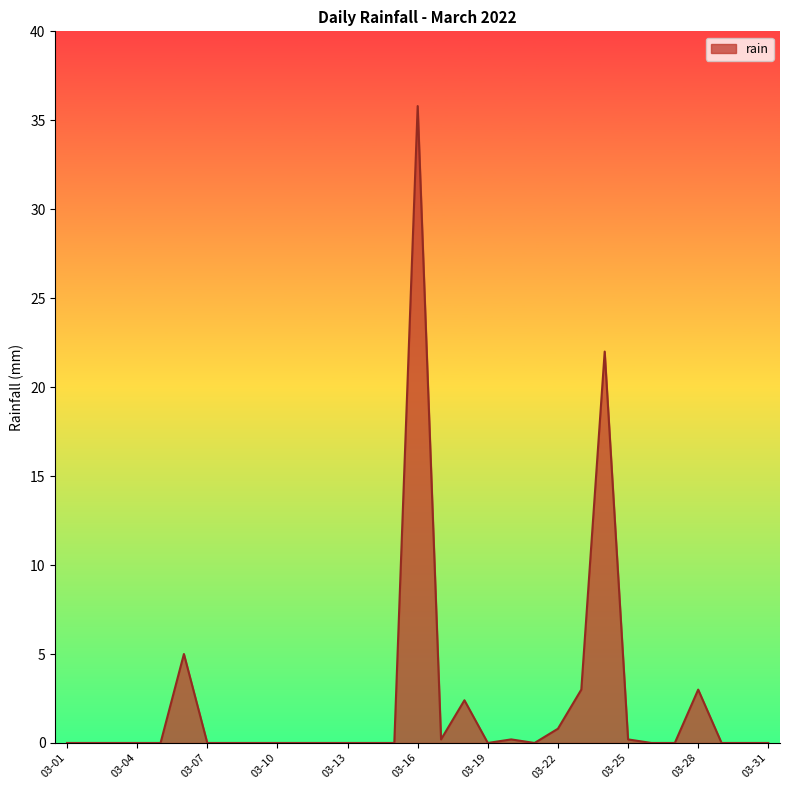

What is the difference between the maximum and minimum values?

35.8